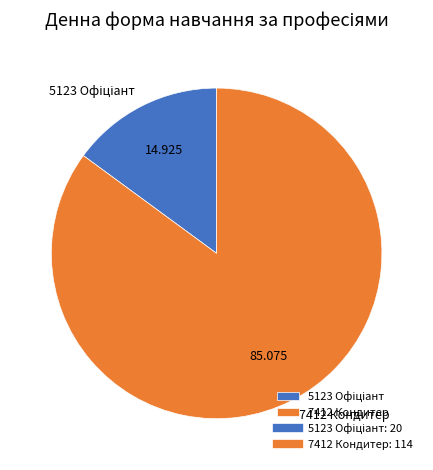

Does any single category account for the majority?

Yes